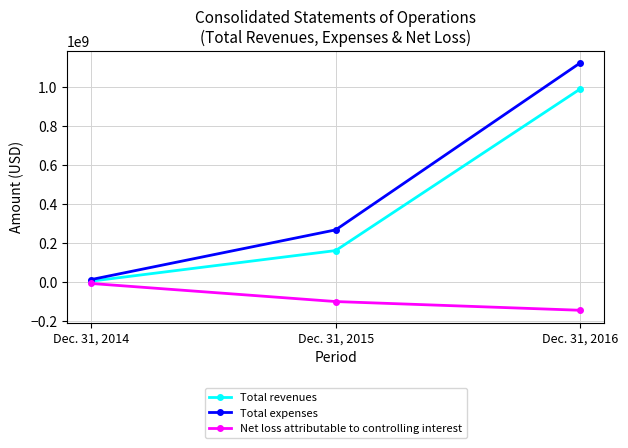

True or false: Total expenses has a value of 11846000 at Dec. 31, 2014.

True